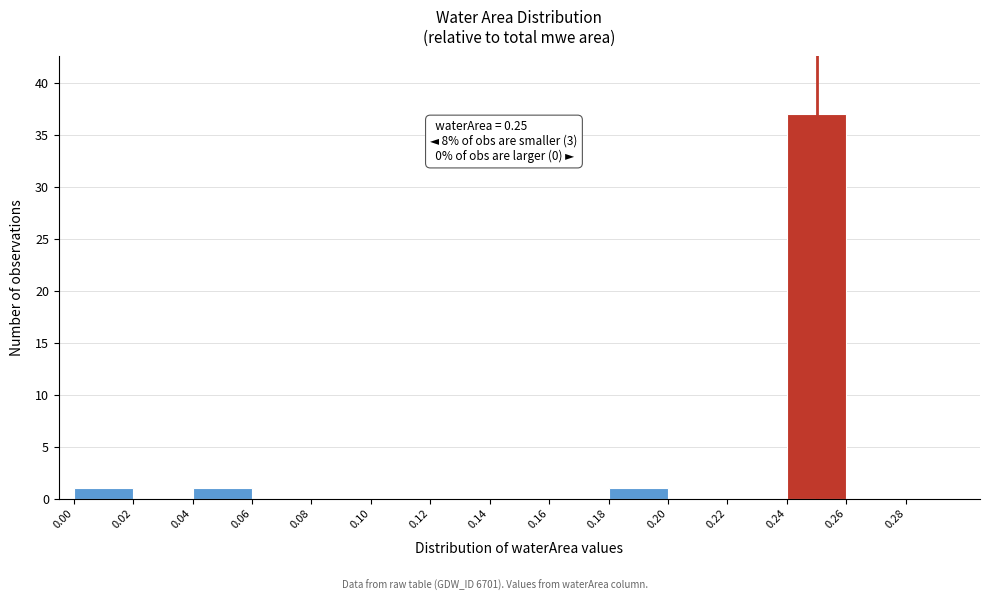

Over which range of the x-axis is the bar tallest?

0.24 to 0.26